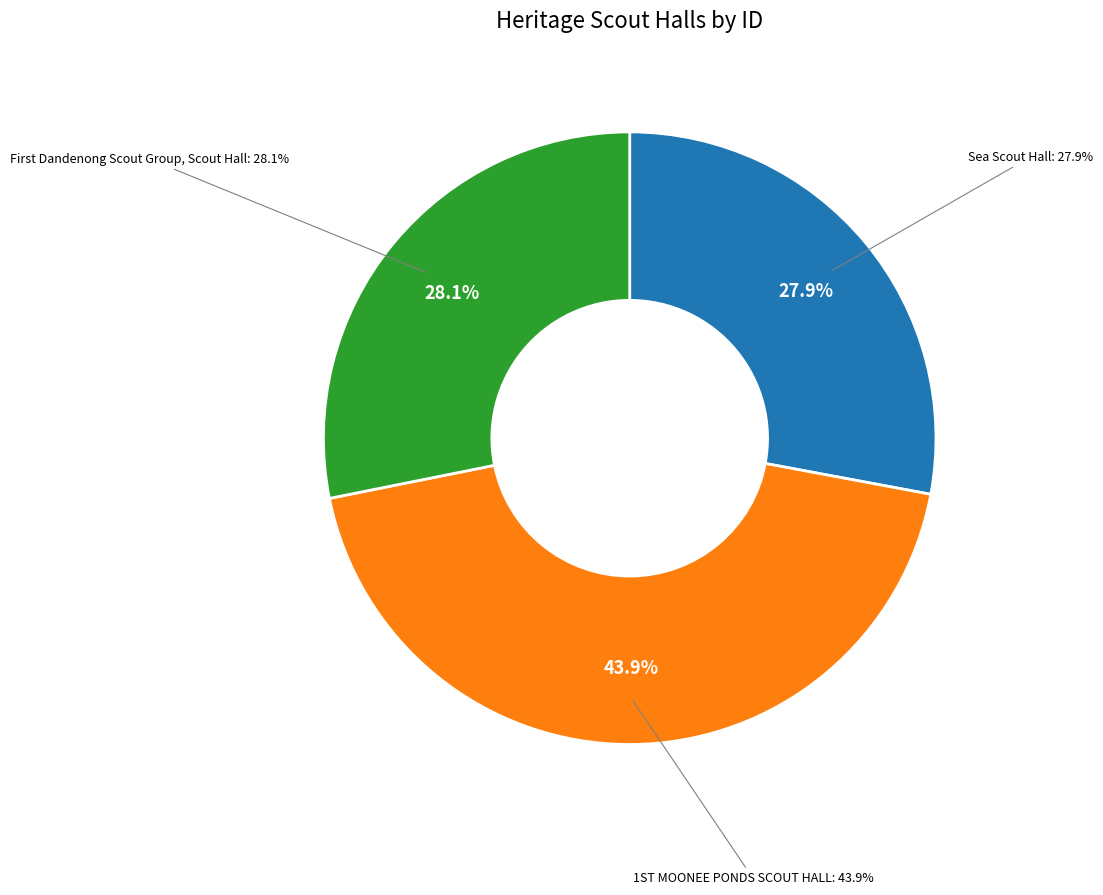

Which slice is the smallest?

Sea Scout Hall